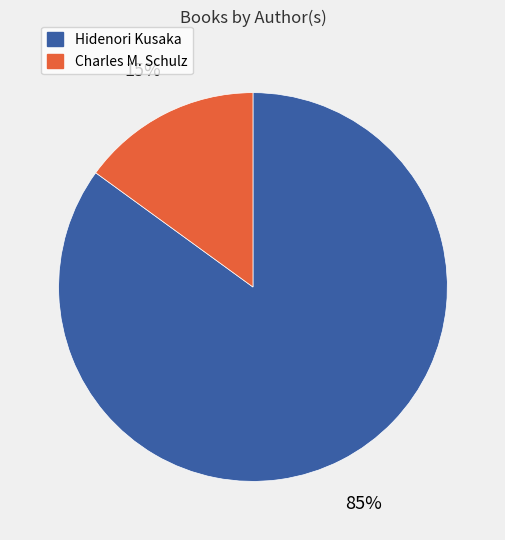

How many slices are in this pie chart?

2